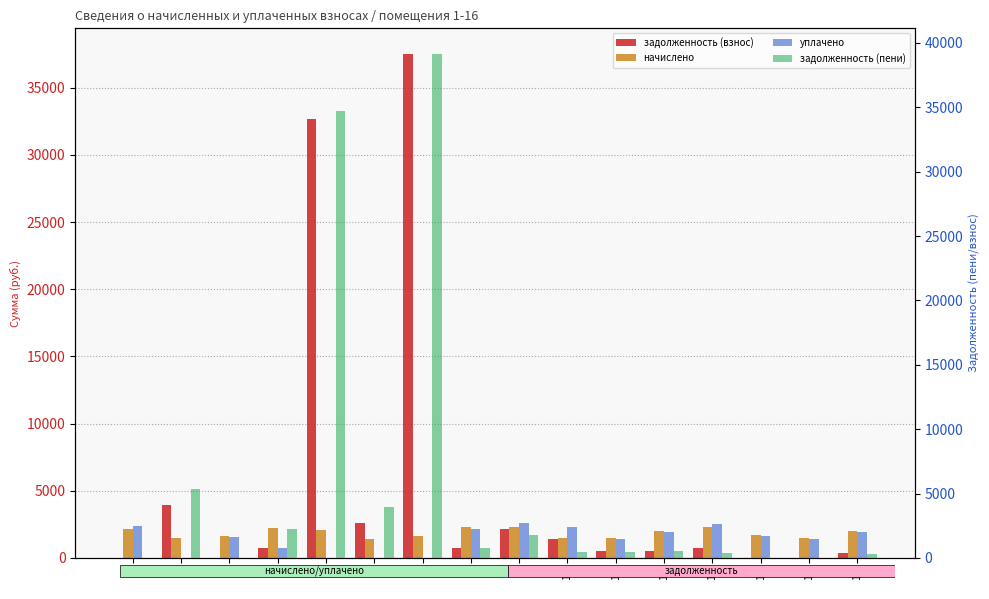

What is the approximate value of уплачено at 3?

1646.0